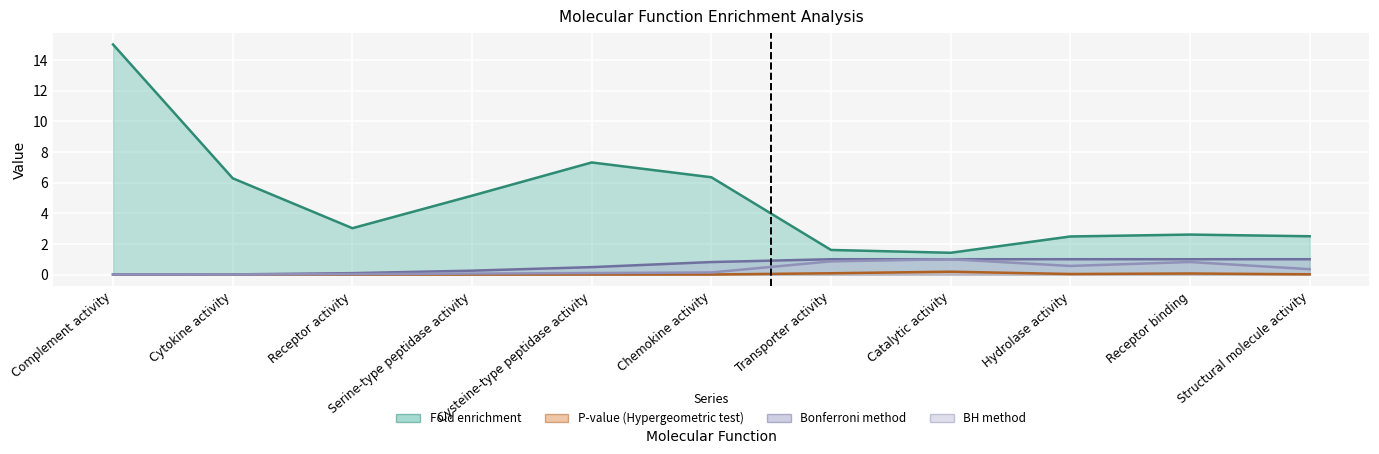

What is the difference between the second highest and minimum values in the Fold enrichment series?

5.9